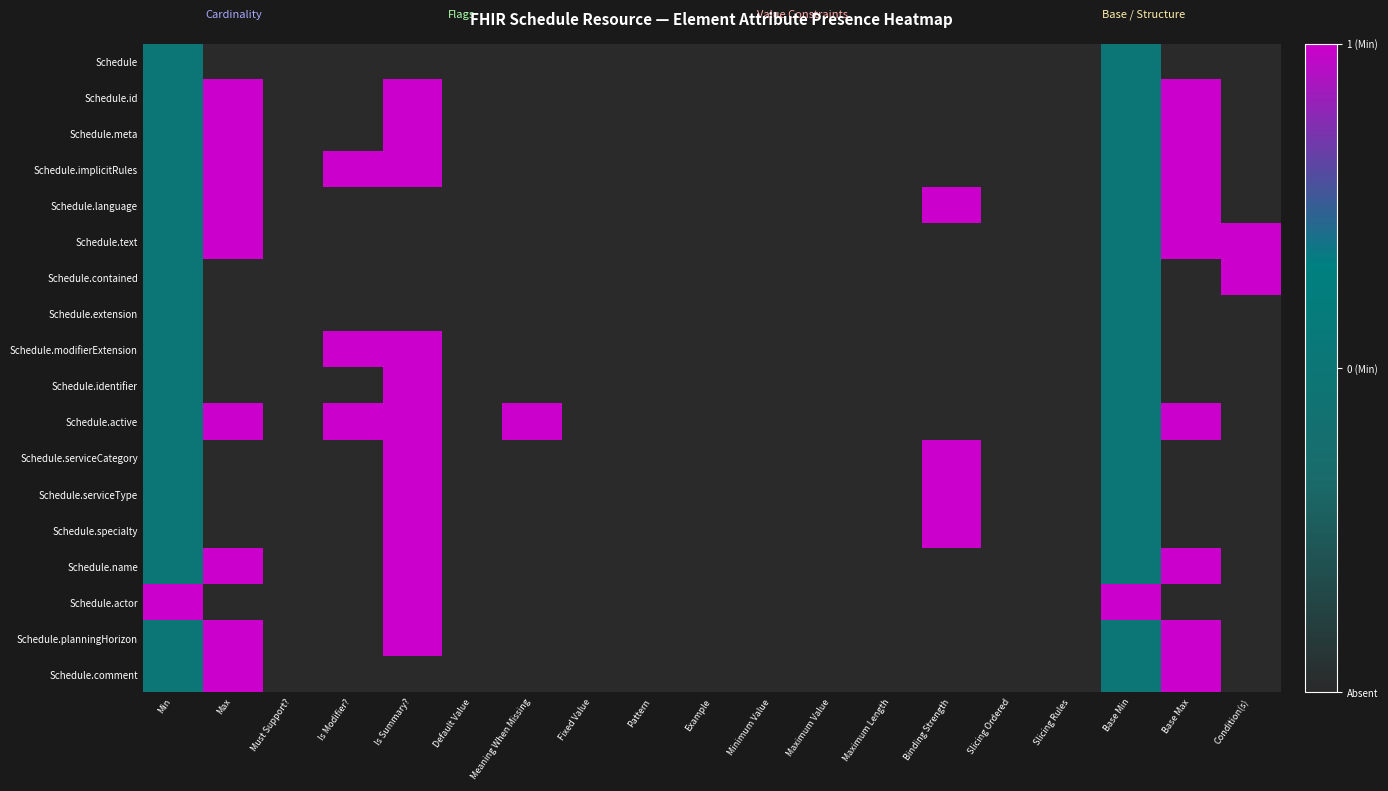

Reading left to right, transcribe all the data shown in this chart.

Schedule: Min=0	Max=-1	Must Support?=-1	Is Modifier?=-1	Is Summary?=-1	Default Value=-1	Meaning When Missing=-1	Fixed Value=-1	Pattern=-1	Example=-1	Minimum Value=-1	Maximum Value=-1	Maximum Length=-1	Binding Strength=-1	Slicing Ordered=-1	Slicing Rules=-1	Base Min=0	Base Max=-1	Condition(s)=-1
Schedule.id: Min=0	Max=1	Must Support?=-1	Is Modifier?=-1	Is Summary?=1	Default Value=-1	Meaning When Missing=-1	Fixed Value=-1	Pattern=-1	Example=-1	Minimum Value=-1	Maximum Value=-1	Maximum Length=-1	Binding Strength=-1	Slicing Ordered=-1	Slicing Rules=-1	Base Min=0	Base Max=1	Condition(s)=-1
Schedule.meta: Min=0	Max=1	Must Support?=-1	Is Modifier?=-1	Is Summary?=1	Default Value=-1	Meaning When Missing=-1	Fixed Value=-1	Pattern=-1	Example=-1	Minimum Value=-1	Maximum Value=-1	Maximum Length=-1	Binding Strength=-1	Slicing Ordered=-1	Slicing Rules=-1	Base Min=0	Base Max=1	Condition(s)=-1
Schedule.implicitRules: Min=0	Max=1	Must Support?=-1	Is Modifier?=1	Is Summary?=1	Default Value=-1	Meaning When Missing=-1	Fixed Value=-1	Pattern=-1	Example=-1	Minimum Value=-1	Maximum Value=-1	Maximum Length=-1	Binding Strength=-1	Slicing Ordered=-1	Slicing Rules=-1	Base Min=0	Base Max=1	Condition(s)=-1
Schedule.language: Min=0	Max=1	Must Support?=-1	Is Modifier?=-1	Is Summary?=-1	Default Value=-1	Meaning When Missing=-1	Fixed Value=-1	Pattern=-1	Example=-1	Minimum Value=-1	Maximum Value=-1	Maximum Length=-1	Binding Strength=1	Slicing Ordered=-1	Slicing Rules=-1	Base Min=0	Base Max=1	Condition(s)=-1
Schedule.text: Min=0	Max=1	Must Support?=-1	Is Modifier?=-1	Is Summary?=-1	Default Value=-1	Meaning When Missing=-1	Fixed Value=-1	Pattern=-1	Example=-1	Minimum Value=-1	Maximum Value=-1	Maximum Length=-1	Binding Strength=-1	Slicing Ordered=-1	Slicing Rules=-1	Base Min=0	Base Max=1	Condition(s)=1
Schedule.contained: Min=0	Max=-1	Must Support?=-1	Is Modifier?=-1	Is Summary?=-1	Default Value=-1	Meaning When Missing=-1	Fixed Value=-1	Pattern=-1	Example=-1	Minimum Value=-1	Maximum Value=-1	Maximum Length=-1	Binding Strength=-1	Slicing Ordered=-1	Slicing Rules=-1	Base Min=0	Base Max=-1	Condition(s)=1
Schedule.extension: Min=0	Max=-1	Must Support?=-1	Is Modifier?=-1	Is Summary?=-1	Default Value=-1	Meaning When Missing=-1	Fixed Value=-1	Pattern=-1	Example=-1	Minimum Value=-1	Maximum Value=-1	Maximum Length=-1	Binding Strength=-1	Slicing Ordered=-1	Slicing Rules=-1	Base Min=0	Base Max=-1	Condition(s)=-1
Schedule.modifierExtension: Min=0	Max=-1	Must Support?=-1	Is Modifier?=1	Is Summary?=1	Default Value=-1	Meaning When Missing=-1	Fixed Value=-1	Pattern=-1	Example=-1	Minimum Value=-1	Maximum Value=-1	Maximum Length=-1	Binding Strength=-1	Slicing Ordered=-1	Slicing Rules=-1	Base Min=0	Base Max=-1	Condition(s)=-1
Schedule.identifier: Min=0	Max=-1	Must Support?=-1	Is Modifier?=-1	Is Summary?=1	Default Value=-1	Meaning When Missing=-1	Fixed Value=-1	Pattern=-1	Example=-1	Minimum Value=-1	Maximum Value=-1	Maximum Length=-1	Binding Strength=-1	Slicing Ordered=-1	Slicing Rules=-1	Base Min=0	Base Max=-1	Condition(s)=-1
Schedule.active: Min=0	Max=1	Must Support?=-1	Is Modifier?=1	Is Summary?=1	Default Value=-1	Meaning When Missing=1	Fixed Value=-1	Pattern=-1	Example=-1	Minimum Value=-1	Maximum Value=-1	Maximum Length=-1	Binding Strength=-1	Slicing Ordered=-1	Slicing Rules=-1	Base Min=0	Base Max=1	Condition(s)=-1
Schedule.serviceCategory: Min=0	Max=-1	Must Support?=-1	Is Modifier?=-1	Is Summary?=1	Default Value=-1	Meaning When Missing=-1	Fixed Value=-1	Pattern=-1	Example=-1	Minimum Value=-1	Maximum Value=-1	Maximum Length=-1	Binding Strength=1	Slicing Ordered=-1	Slicing Rules=-1	Base Min=0	Base Max=-1	Condition(s)=-1
Schedule.serviceType: Min=0	Max=-1	Must Support?=-1	Is Modifier?=-1	Is Summary?=1	Default Value=-1	Meaning When Missing=-1	Fixed Value=-1	Pattern=-1	Example=-1	Minimum Value=-1	Maximum Value=-1	Maximum Length=-1	Binding Strength=1	Slicing Ordered=-1	Slicing Rules=-1	Base Min=0	Base Max=-1	Condition(s)=-1
Schedule.specialty: Min=0	Max=-1	Must Support?=-1	Is Modifier?=-1	Is Summary?=1	Default Value=-1	Meaning When Missing=-1	Fixed Value=-1	Pattern=-1	Example=-1	Minimum Value=-1	Maximum Value=-1	Maximum Length=-1	Binding Strength=1	Slicing Ordered=-1	Slicing Rules=-1	Base Min=0	Base Max=-1	Condition(s)=-1
Schedule.name: Min=0	Max=1	Must Support?=-1	Is Modifier?=-1	Is Summary?=1	Default Value=-1	Meaning When Missing=-1	Fixed Value=-1	Pattern=-1	Example=-1	Minimum Value=-1	Maximum Value=-1	Maximum Length=-1	Binding Strength=-1	Slicing Ordered=-1	Slicing Rules=-1	Base Min=0	Base Max=1	Condition(s)=-1
Schedule.actor: Min=1	Max=-1	Must Support?=-1	Is Modifier?=-1	Is Summary?=1	Default Value=-1	Meaning When Missing=-1	Fixed Value=-1	Pattern=-1	Example=-1	Minimum Value=-1	Maximum Value=-1	Maximum Length=-1	Binding Strength=-1	Slicing Ordered=-1	Slicing Rules=-1	Base Min=1	Base Max=-1	Condition(s)=-1
Schedule.planningHorizon: Min=0	Max=1	Must Support?=-1	Is Modifier?=-1	Is Summary?=1	Default Value=-1	Meaning When Missing=-1	Fixed Value=-1	Pattern=-1	Example=-1	Minimum Value=-1	Maximum Value=-1	Maximum Length=-1	Binding Strength=-1	Slicing Ordered=-1	Slicing Rules=-1	Base Min=0	Base Max=1	Condition(s)=-1
Schedule.comment: Min=0	Max=1	Must Support?=-1	Is Modifier?=-1	Is Summary?=-1	Default Value=-1	Meaning When Missing=-1	Fixed Value=-1	Pattern=-1	Example=-1	Minimum Value=-1	Maximum Value=-1	Maximum Length=-1	Binding Strength=-1	Slicing Ordered=-1	Slicing Rules=-1	Base Min=0	Base Max=1	Condition(s)=-1